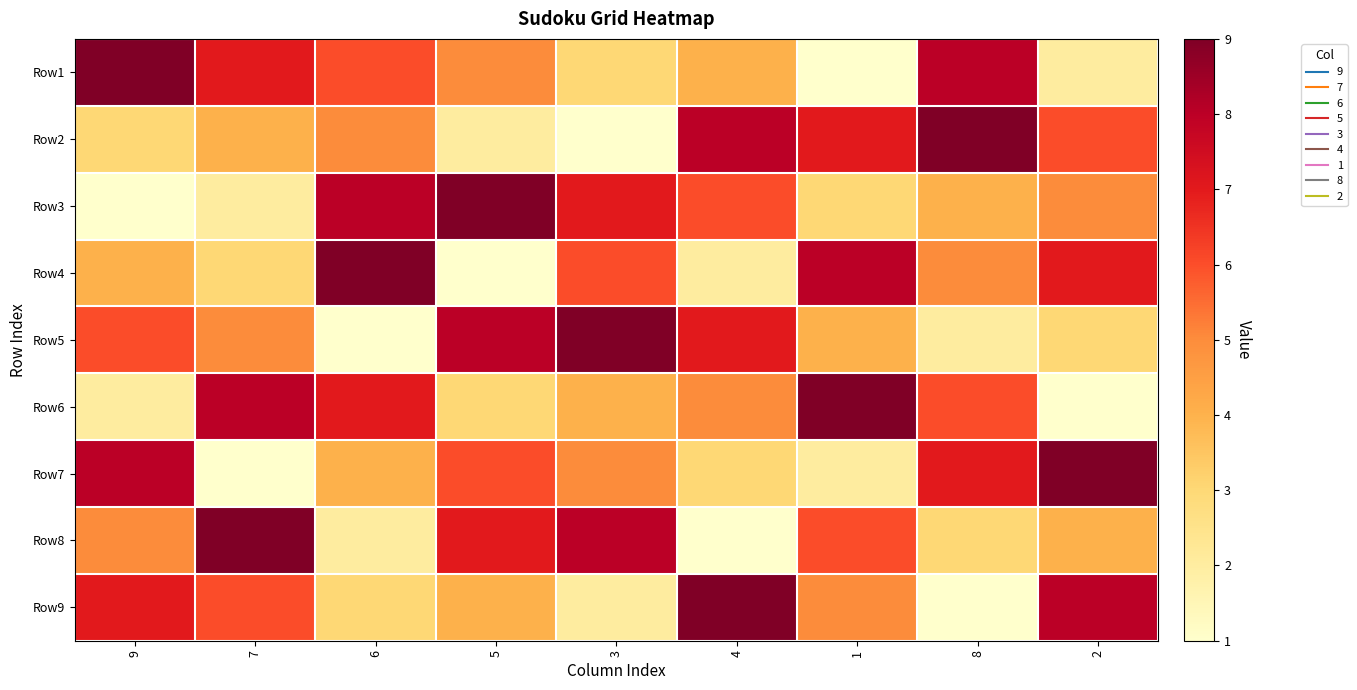

At which category does the chart reach its minimum across all series?

1